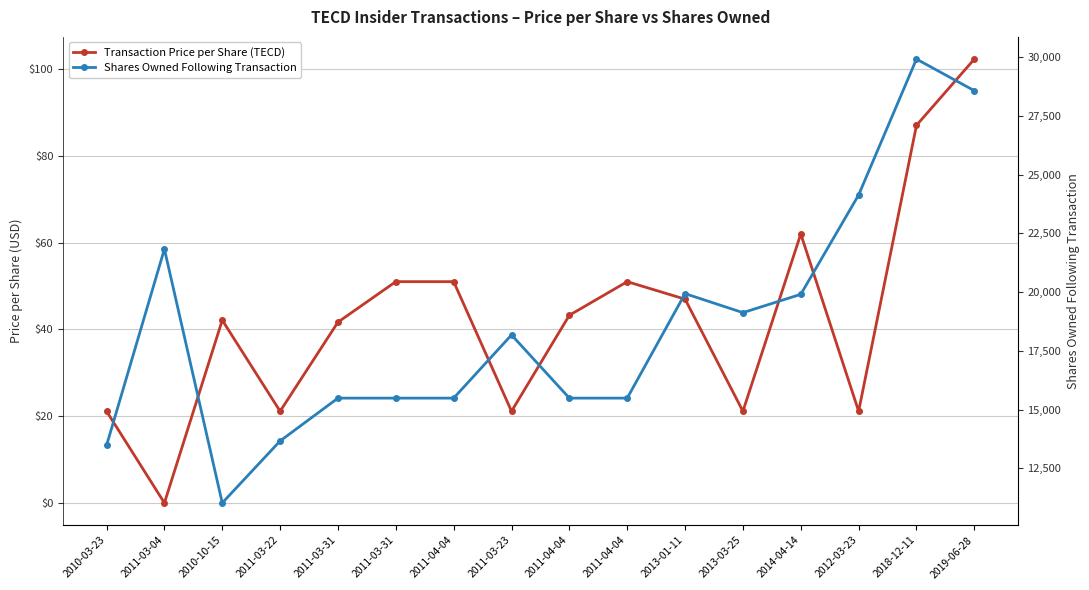

True or false: Shares Owned Following Transaction and Transaction Price per Share (TECD) intersect in this chart.

False